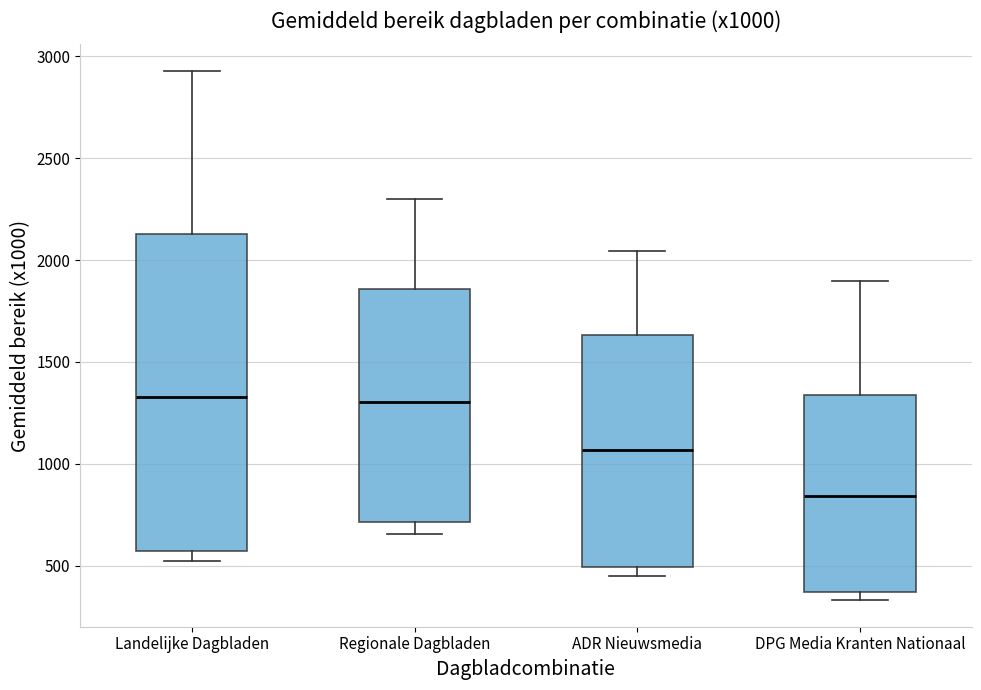

Which box's median line is the lowest?

DPG Media Kranten Nationaal